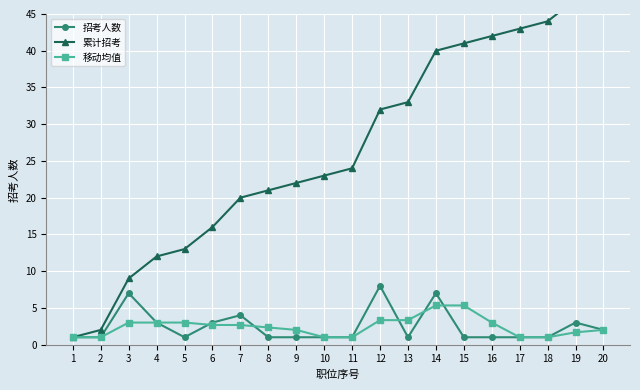

The 招考人数 series shows 1.0 at 13. True or false?

True